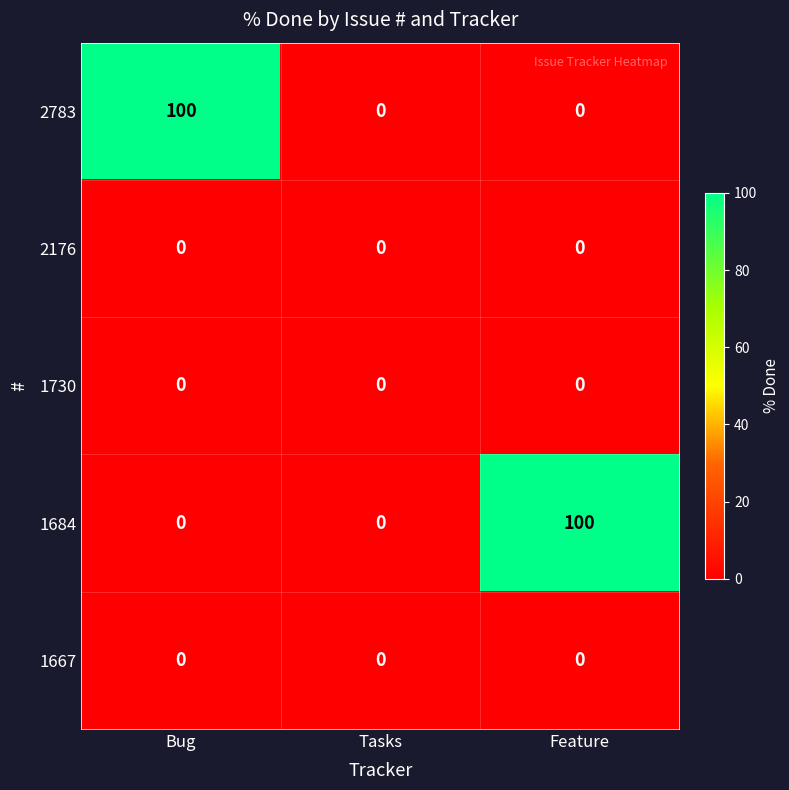

Reading left to right, extract all data points from this chart.

2783: Bug=100	Tasks=0	Feature=0
2176: Bug=0	Tasks=0	Feature=0
1730: Bug=0	Tasks=0	Feature=0
1684: Bug=0	Tasks=0	Feature=100
1667: Bug=0	Tasks=0	Feature=0